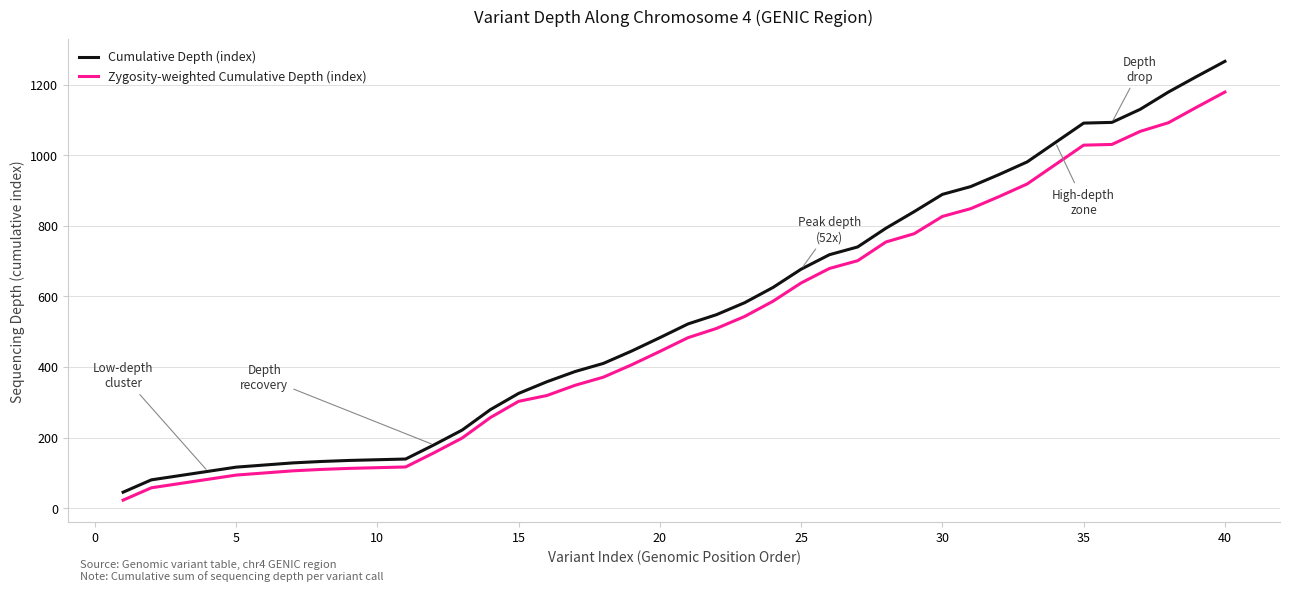

What is the highest value of the Cumulative Depth (index) series?

1266.0